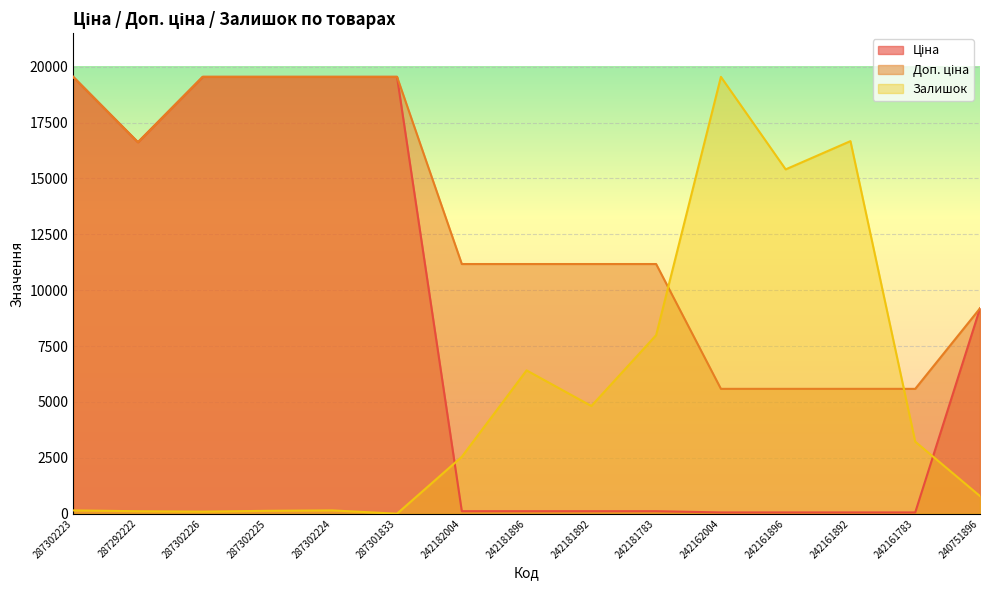

How many values in the Залишок series are below 2545?

7